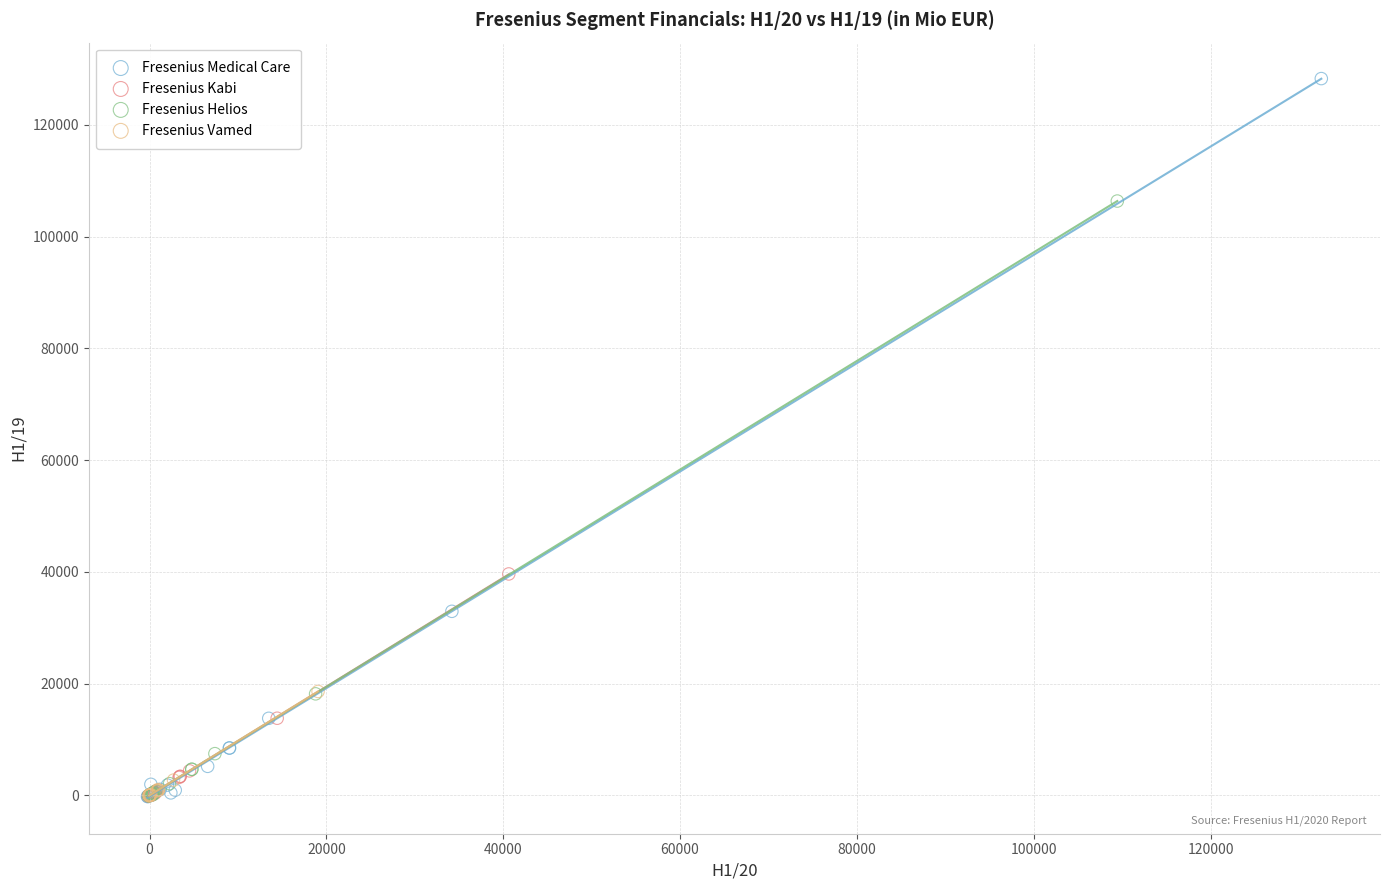

Which series has the largest Y range (max minus min)?

Fresenius Medical Care